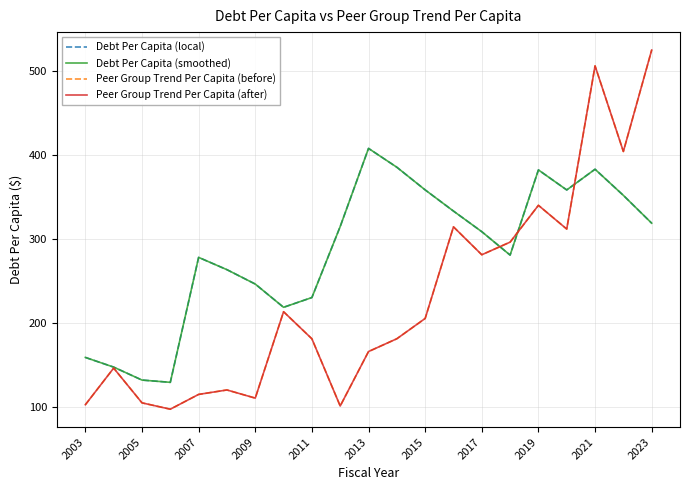

Is this an area chart (filled region under the line)?

No